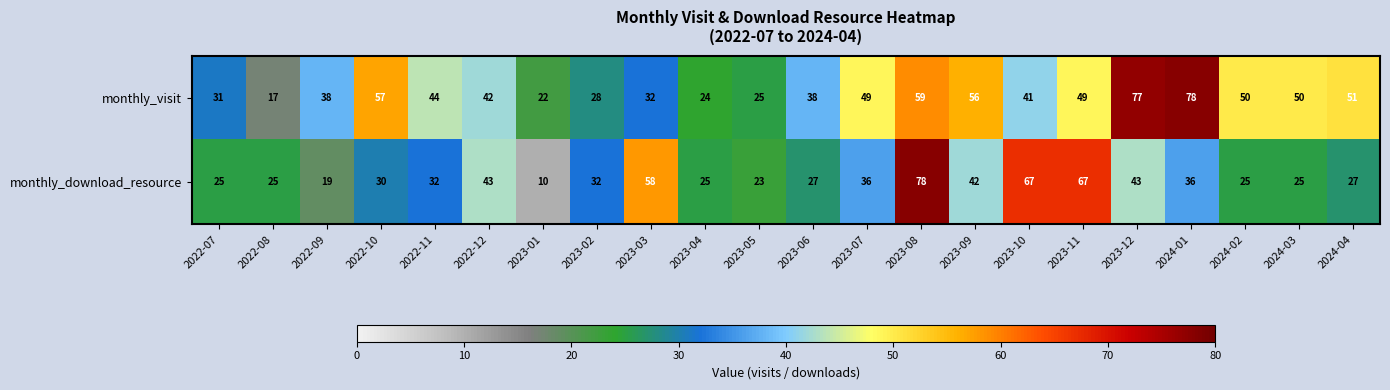

Read the monthly_download_resource value at 2023-03, to the nearest 5.

60